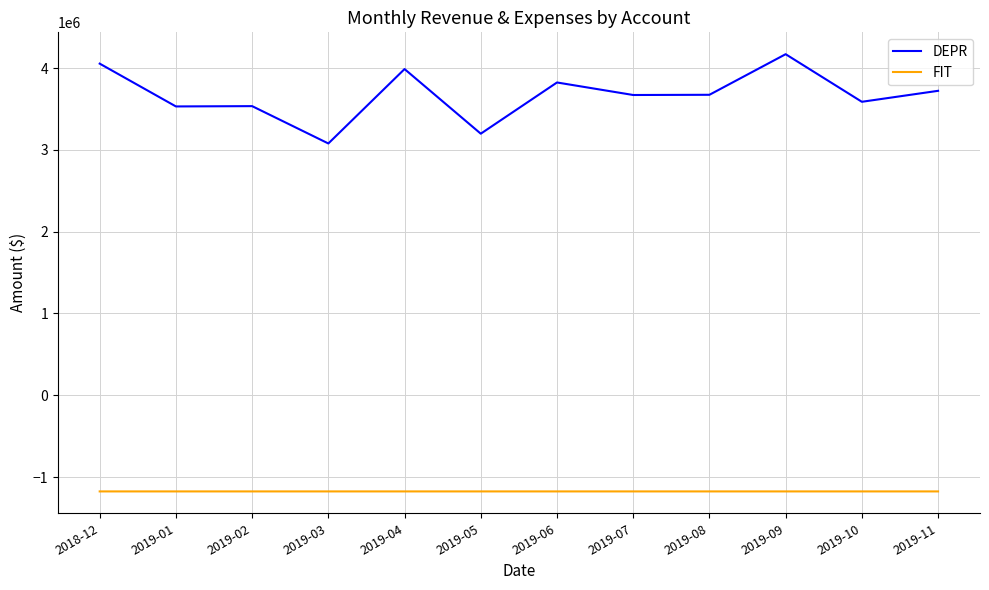

True or false: DEPR and FIT intersect in this chart.

False